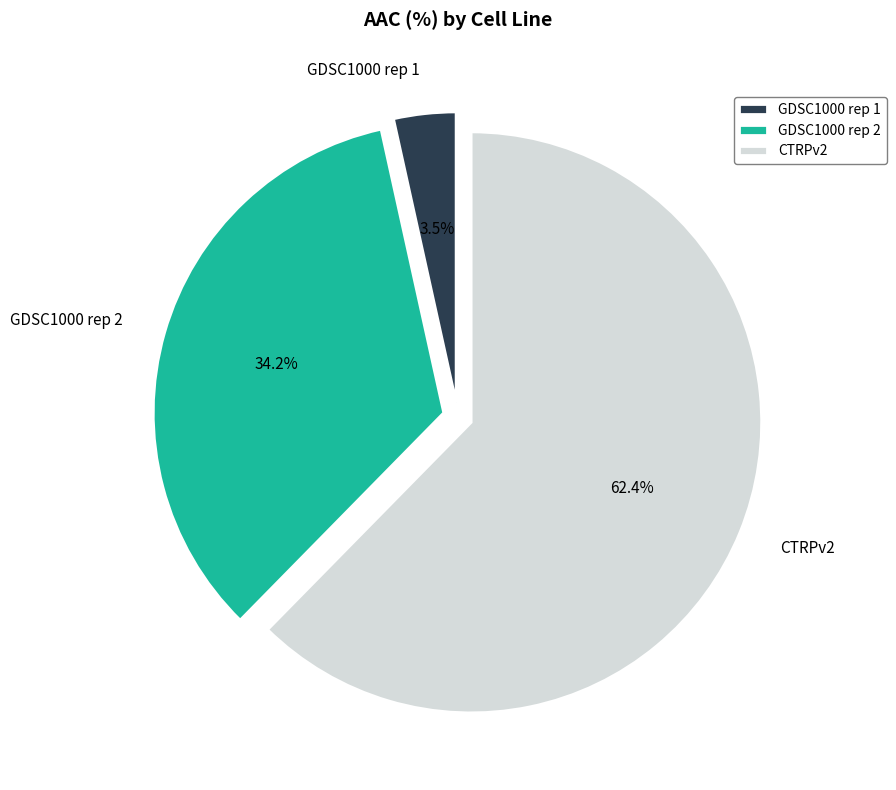

What percentage do GDSC1000 rep 1 and CTRPv2 together represent?

65.8%